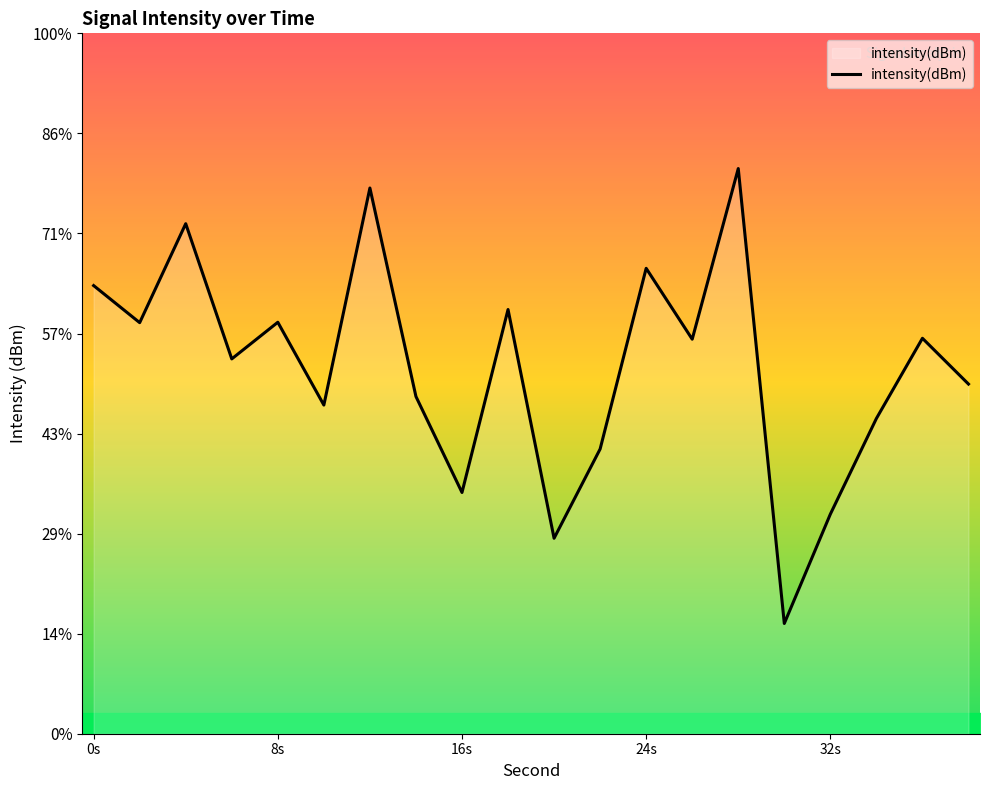

What is the difference between the maximum and minimum values?

22.7